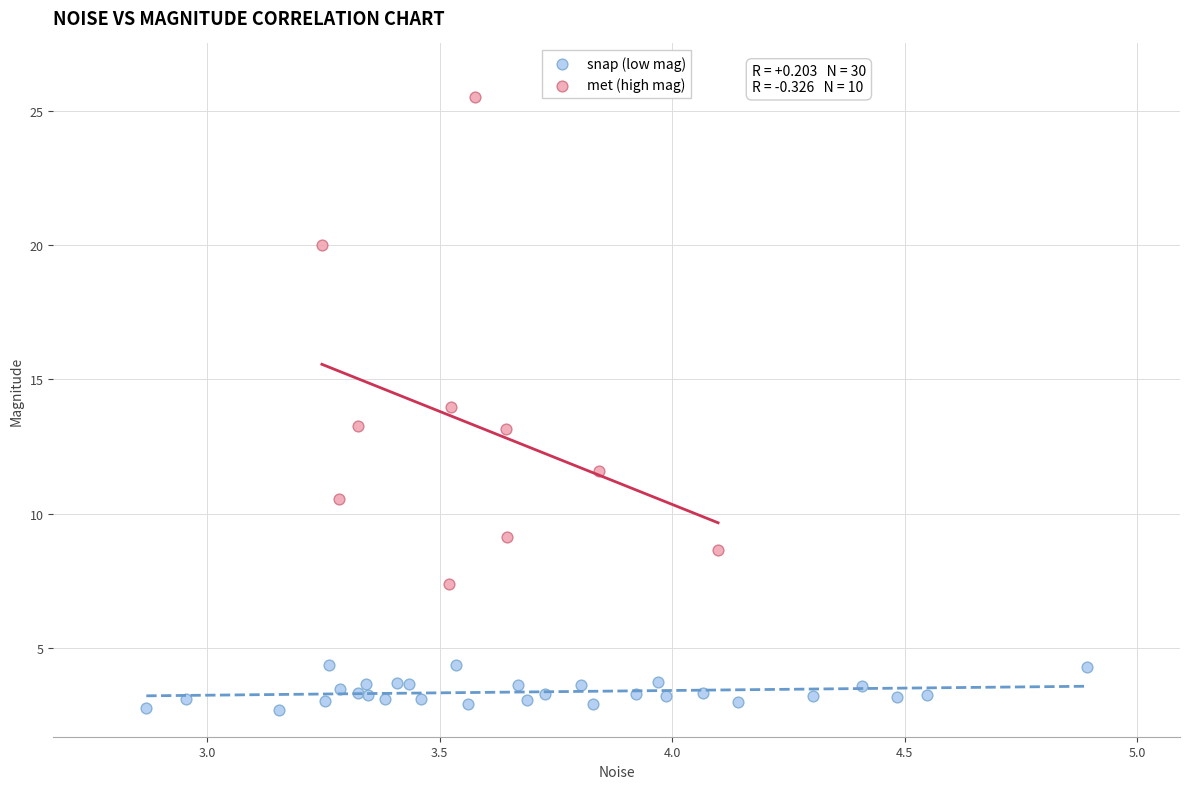

What are all the series names shown in the legend?

snap (low mag), met (high mag)